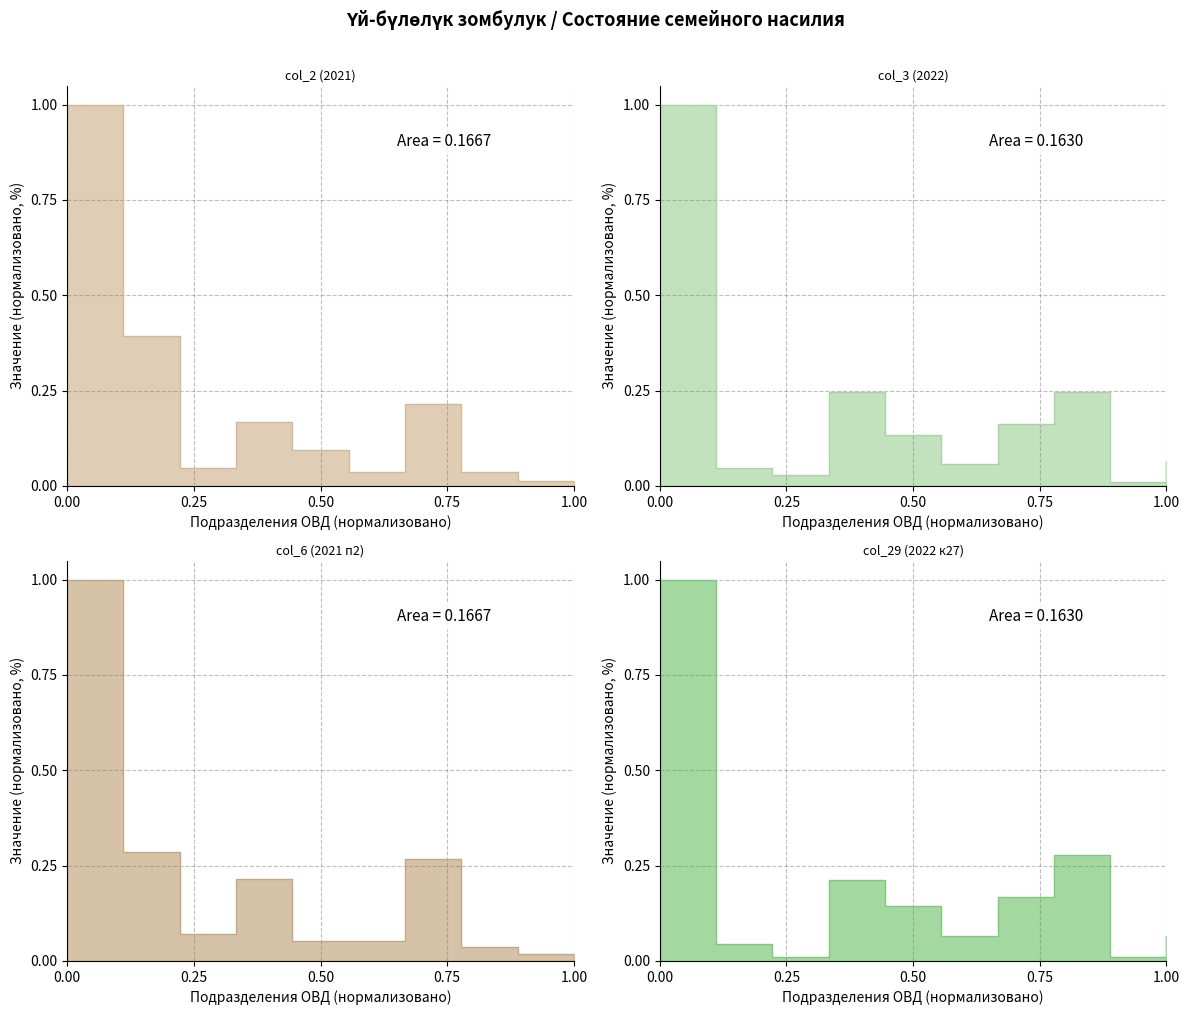

What is the maximum value shown in the chart?

1.0